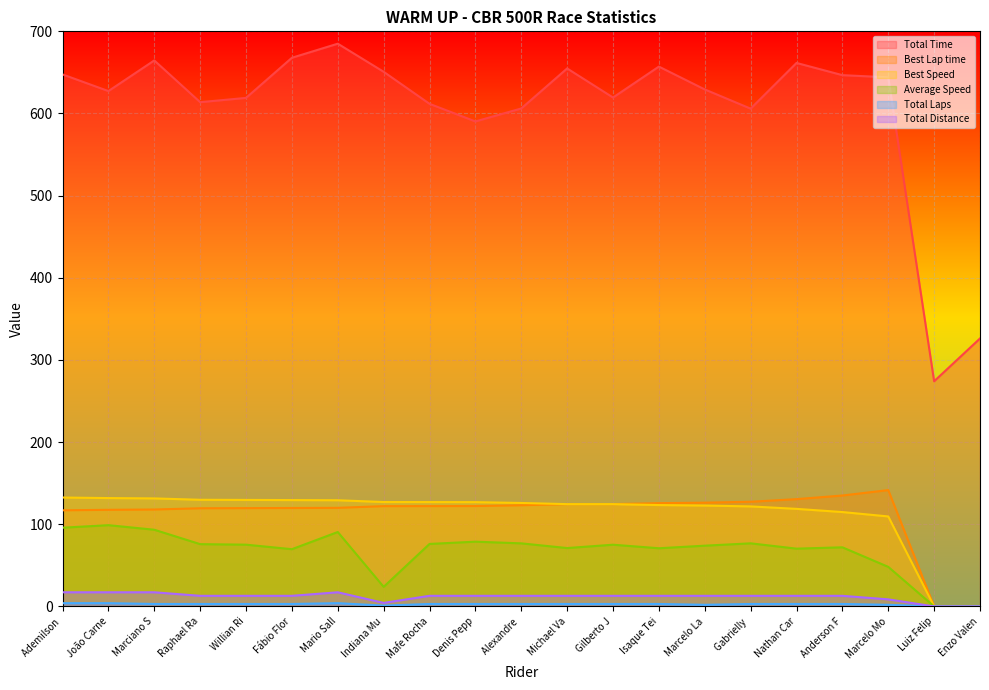

Which series has the largest range (max minus min)?

Total Time